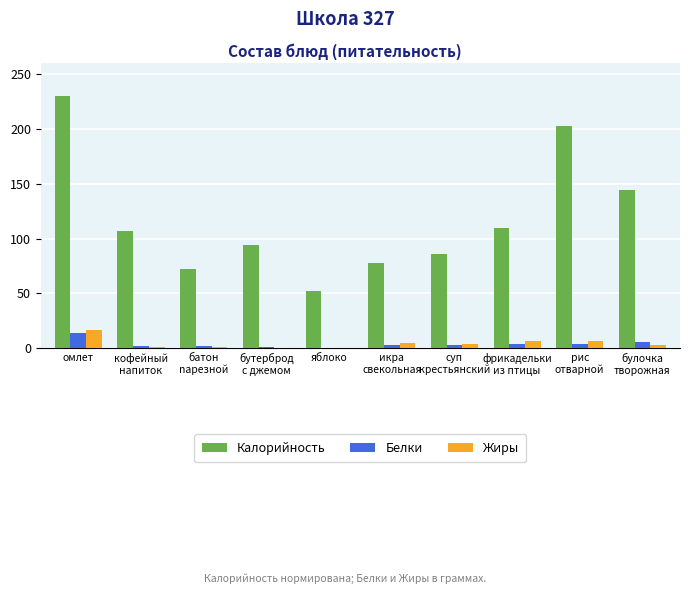

Which series has the largest total across all categories?

Калорийность